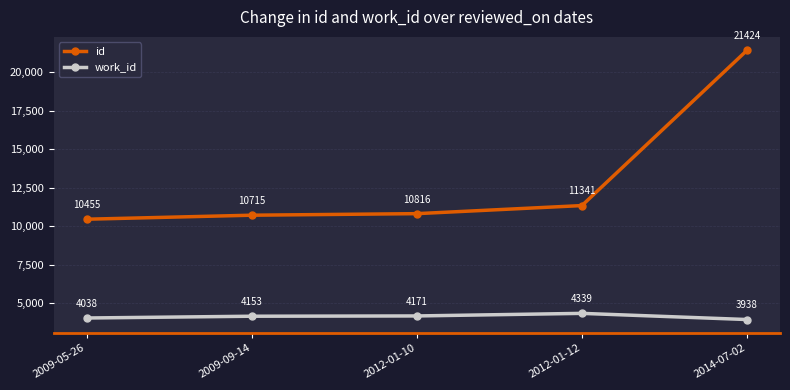

The id series shows 10816 at 2012-01-10. True or false?

True